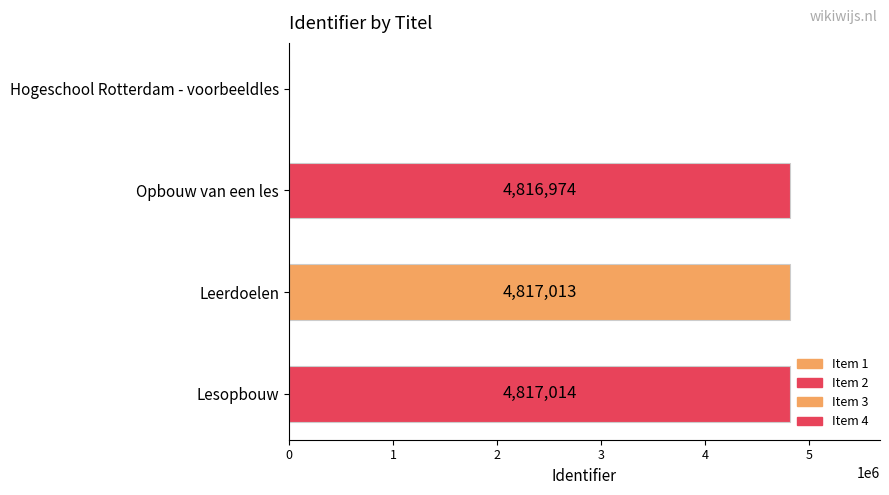

What value does the data have at Opbouw van een les?

4816974